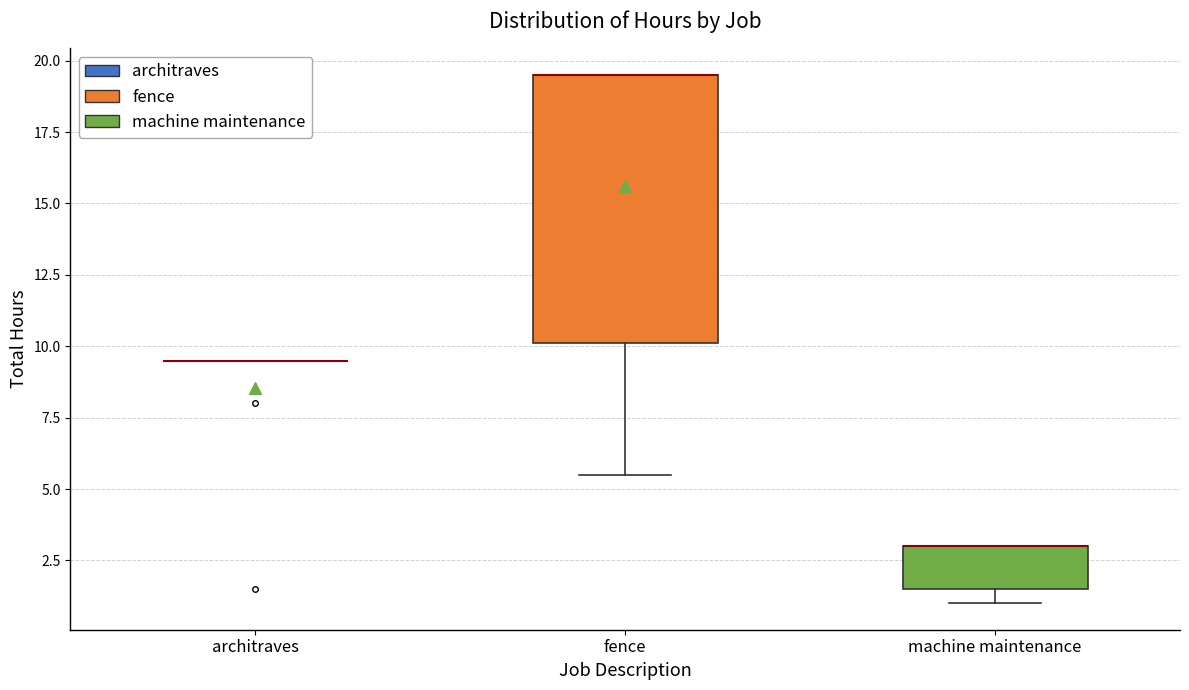

Where is the upper edge of the box for machine maintenance on the y-axis? The values are not printed on the chart, so give them approximately, as read against the axis.

3.0